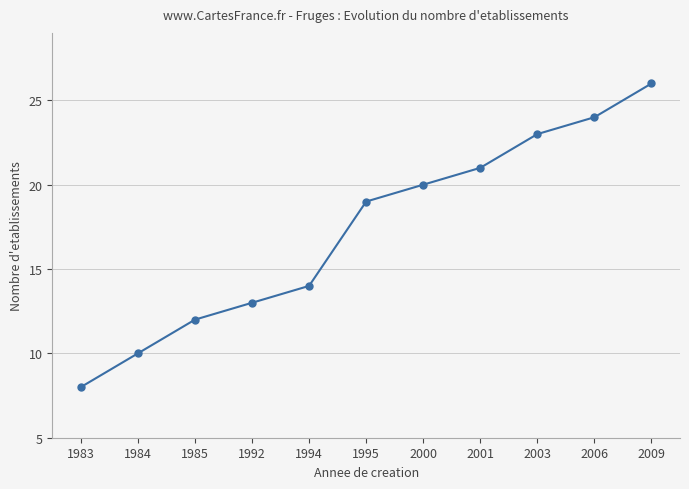

How many lines are shown in the chart?

1